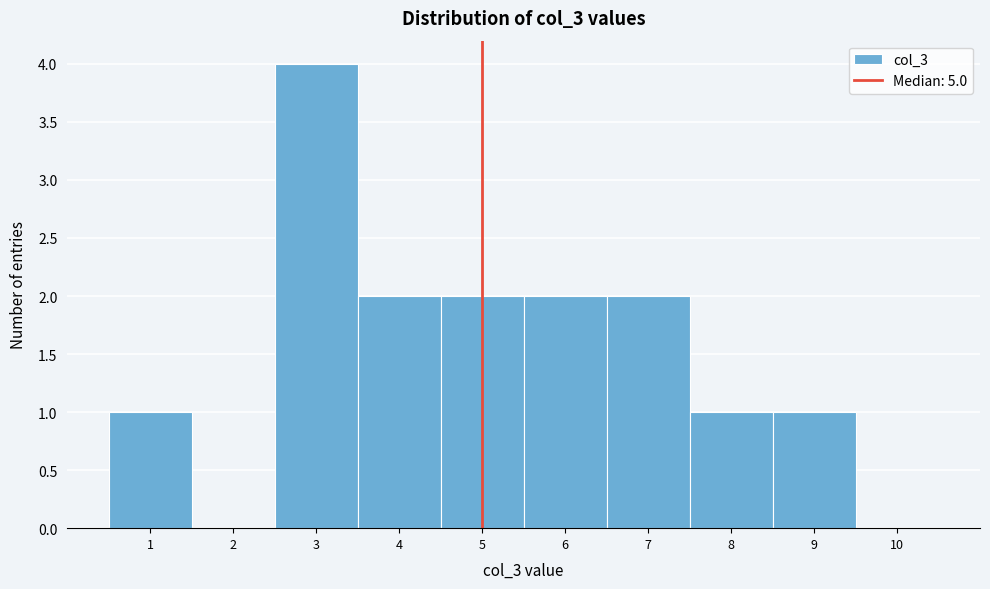

Reading left to right, list every bar in this chart as the range it spans on the x-axis followed by its height. The values are not printed on the chart, so give them approximately, as read against the axis.

0.5 to 1.5: 1
1.5 to 2.5: 0
2.5 to 3.5: 4
3.5 to 4.5: 2
4.5 to 5.5: 2
5.5 to 6.5: 2
6.5 to 7.5: 2
7.5 to 8.5: 1
8.5 to 9.5: 1
9.5 to 10.5: 0